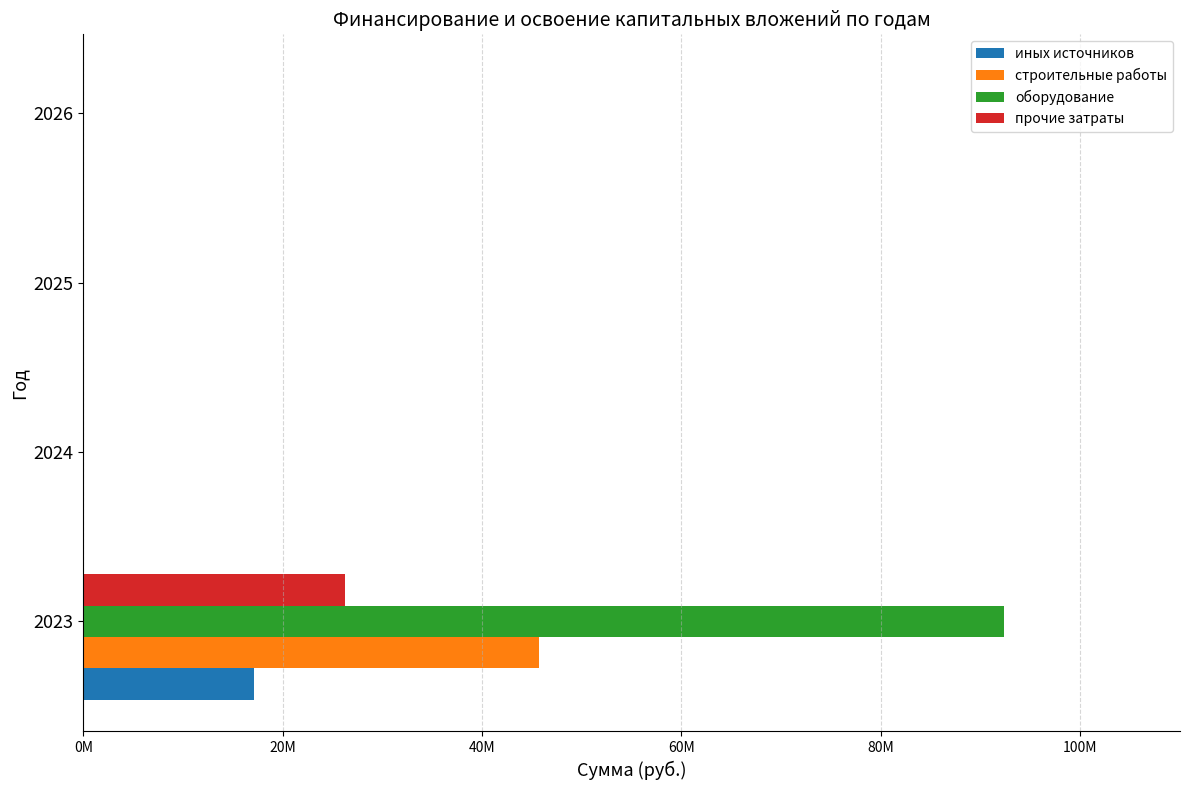

What are all the series names shown in the legend?

иных источников, строительные работы, оборудование, прочие затраты